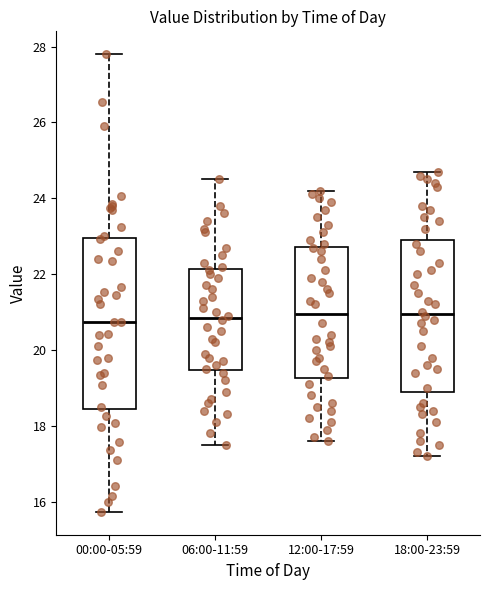

Which box is the tallest, from its lower edge to its upper edge?

00:00-05:59